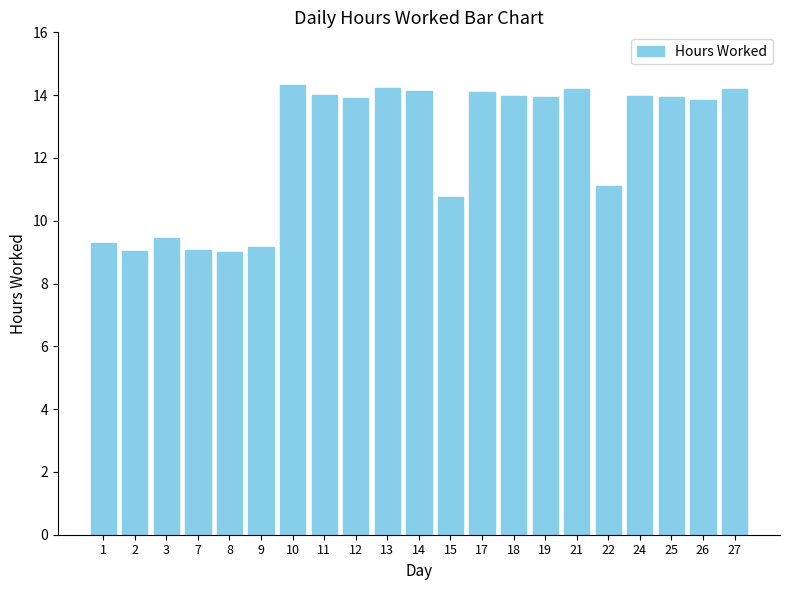

The value at 25 is 22.2. True or false?

False